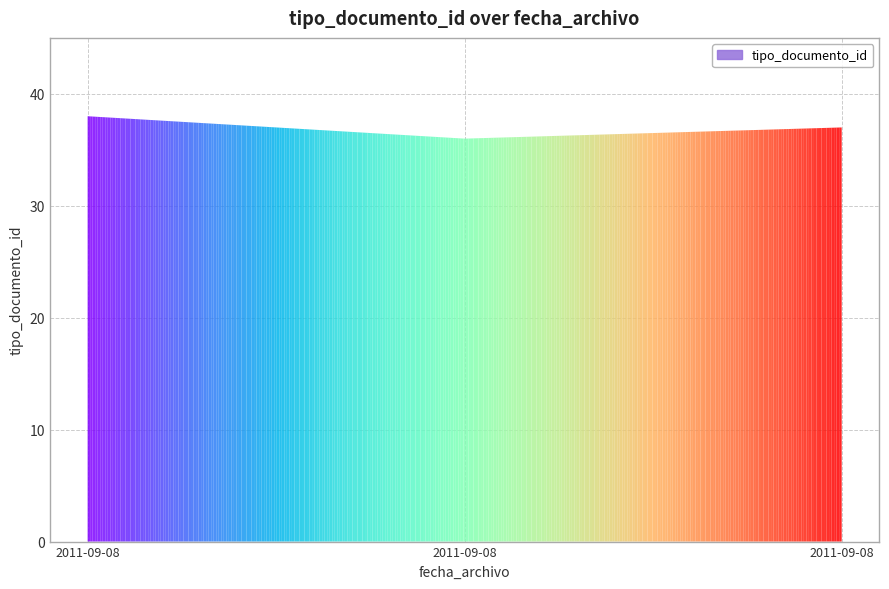

What is the maximum value shown in the chart?

38.0